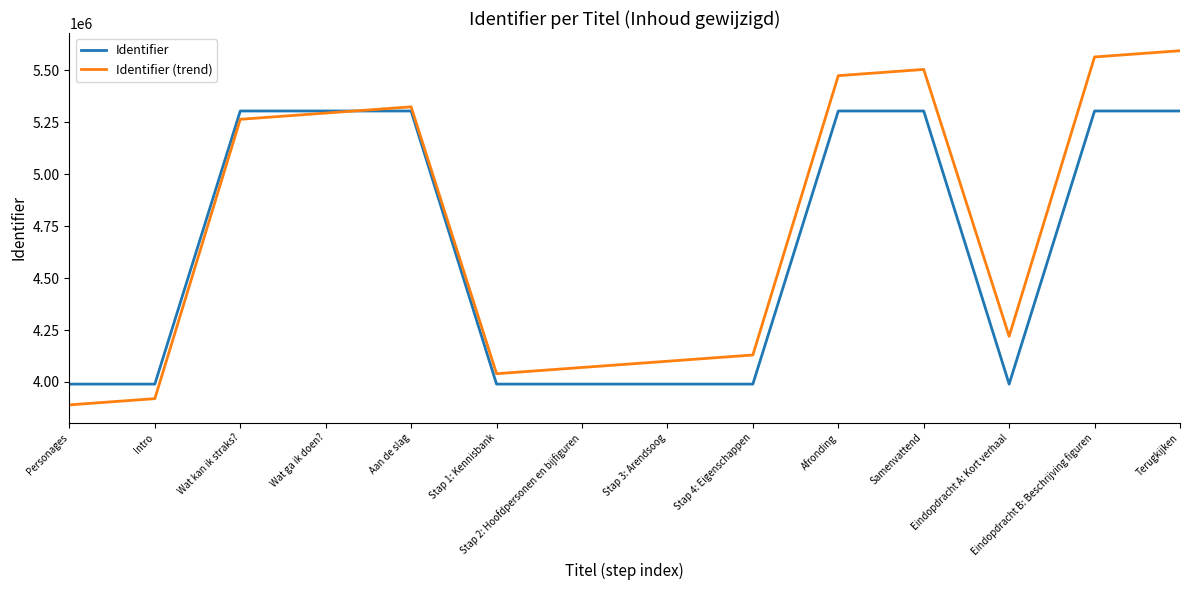

How many values in the Identifier (trend) series are below 5264017?

7